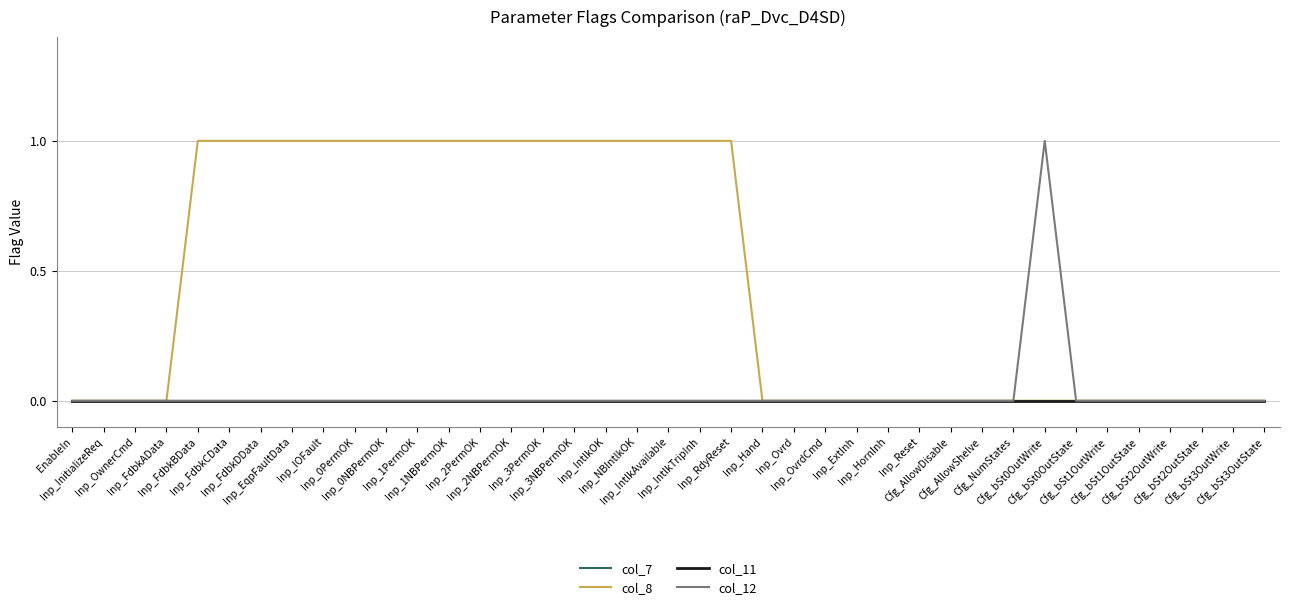

Reading right to left, list all the values displayed in this chart.

col_7: Cfg_bSt3OutState=0	Cfg_bSt3OutWrite=0	Cfg_bSt2OutState=0	Cfg_bSt2OutWrite=0	Cfg_bSt1OutState=0	Cfg_bSt1OutWrite=0	Cfg_bSt0OutState=0	Cfg_bSt0OutWrite=0	Cfg_NumStates=0	Cfg_AllowShelve=0	Cfg_AllowDisable=0	Inp_Reset=0	Inp_HornInh=0	Inp_ExtInh=0	Inp_OvrdCmd=0	Inp_Ovrd=0	Inp_Hand=0	Inp_RdyReset=0	Inp_IntlkTripInh=0	Inp_IntlkAvailable=0	Inp_NBIntlkOK=0	Inp_IntlkOK=0	Inp_3NBPermOK=0	Inp_3PermOK=0	Inp_2NBPermOK=0	Inp_2PermOK=0	Inp_1NBPermOK=0	Inp_1PermOK=0	Inp_0NBPermOK=0	Inp_0PermOK=0	Inp_IOFault=0	Inp_EqpFaultData=0	Inp_FdbkDData=0	Inp_FdbkCData=0	Inp_FdbkBData=0	Inp_FdbkAData=0	Inp_OwnerCmd=0	Inp_InitializeReq=0	EnableIn=0
col_8: Cfg_bSt3OutState=0	Cfg_bSt3OutWrite=0	Cfg_bSt2OutState=0	Cfg_bSt2OutWrite=0	Cfg_bSt1OutState=0	Cfg_bSt1OutWrite=0	Cfg_bSt0OutState=0	Cfg_bSt0OutWrite=0	Cfg_NumStates=0	Cfg_AllowShelve=0	Cfg_AllowDisable=0	Inp_Reset=0	Inp_HornInh=0	Inp_ExtInh=0	Inp_OvrdCmd=0	Inp_Ovrd=0	Inp_Hand=0	Inp_RdyReset=1	Inp_IntlkTripInh=1	Inp_IntlkAvailable=1	Inp_NBIntlkOK=1	Inp_IntlkOK=1	Inp_3NBPermOK=1	Inp_3PermOK=1	Inp_2NBPermOK=1	Inp_2PermOK=1	Inp_1NBPermOK=1	Inp_1PermOK=1	Inp_0NBPermOK=1	Inp_0PermOK=1	Inp_IOFault=1	Inp_EqpFaultData=1	Inp_FdbkDData=1	Inp_FdbkCData=1	Inp_FdbkBData=1	Inp_FdbkAData=0	Inp_OwnerCmd=0	Inp_InitializeReq=0	EnableIn=0
col_11: Cfg_bSt3OutState=0	Cfg_bSt3OutWrite=0	Cfg_bSt2OutState=0	Cfg_bSt2OutWrite=0	Cfg_bSt1OutState=0	Cfg_bSt1OutWrite=0	Cfg_bSt0OutState=0	Cfg_bSt0OutWrite=0	Cfg_NumStates=0	Cfg_AllowShelve=0	Cfg_AllowDisable=0	Inp_Reset=0	Inp_HornInh=0	Inp_ExtInh=0	Inp_OvrdCmd=0	Inp_Ovrd=0	Inp_Hand=0	Inp_RdyReset=0	Inp_IntlkTripInh=0	Inp_IntlkAvailable=0	Inp_NBIntlkOK=0	Inp_IntlkOK=0	Inp_3NBPermOK=0	Inp_3PermOK=0	Inp_2NBPermOK=0	Inp_2PermOK=0	Inp_1NBPermOK=0	Inp_1PermOK=0	Inp_0NBPermOK=0	Inp_0PermOK=0	Inp_IOFault=0	Inp_EqpFaultData=0	Inp_FdbkDData=0	Inp_FdbkCData=0	Inp_FdbkBData=0	Inp_FdbkAData=0	Inp_OwnerCmd=0	Inp_InitializeReq=0	EnableIn=0
col_12: Cfg_bSt3OutState=0	Cfg_bSt3OutWrite=0	Cfg_bSt2OutState=0	Cfg_bSt2OutWrite=0	Cfg_bSt1OutState=0	Cfg_bSt1OutWrite=0	Cfg_bSt0OutState=0	Cfg_bSt0OutWrite=1	Cfg_NumStates=0	Cfg_AllowShelve=0	Cfg_AllowDisable=0	Inp_Reset=0	Inp_HornInh=0	Inp_ExtInh=0	Inp_OvrdCmd=0	Inp_Ovrd=0	Inp_Hand=0	Inp_RdyReset=0	Inp_IntlkTripInh=0	Inp_IntlkAvailable=0	Inp_NBIntlkOK=0	Inp_IntlkOK=0	Inp_3NBPermOK=0	Inp_3PermOK=0	Inp_2NBPermOK=0	Inp_2PermOK=0	Inp_1NBPermOK=0	Inp_1PermOK=0	Inp_0NBPermOK=0	Inp_0PermOK=0	Inp_IOFault=0	Inp_EqpFaultData=0	Inp_FdbkDData=0	Inp_FdbkCData=0	Inp_FdbkBData=0	Inp_FdbkAData=0	Inp_OwnerCmd=0	Inp_InitializeReq=0	EnableIn=0